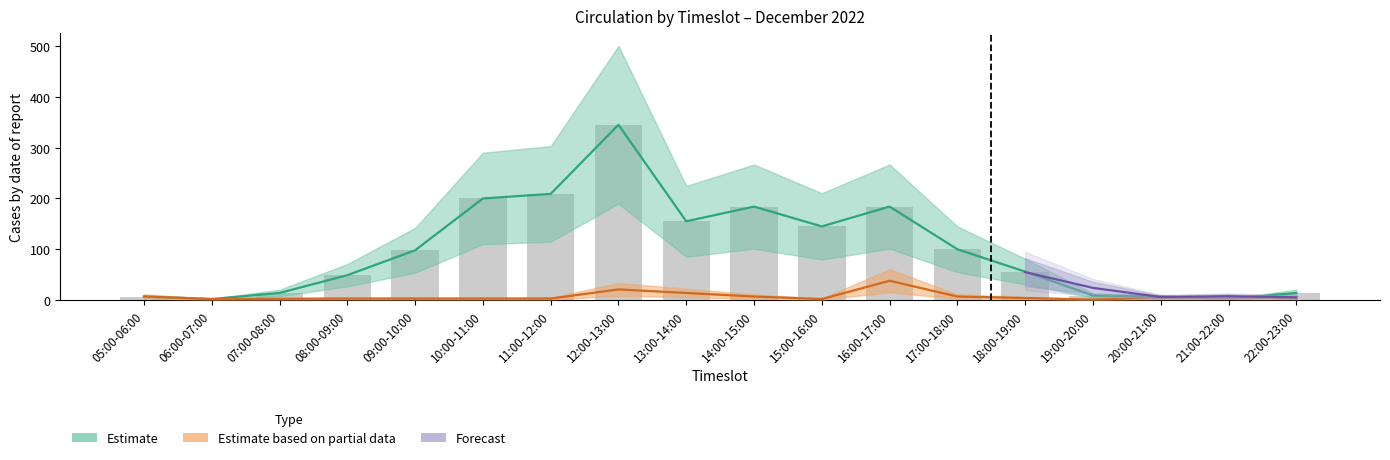

List the labels in order of value, smallest first.

06:00-07:00, 21:00-22:00, 05:00-06:00, 20:00-21:00, 19:00-20:00, 07:00-08:00, 22:00-23:00, 08:00-09:00, 18:00-19:00, 09:00-10:00, 17:00-18:00, 15:00-16:00, 13:00-14:00, 14:00-15:00, 16:00-17:00, 10:00-11:00, 11:00-12:00, 12:00-13:00